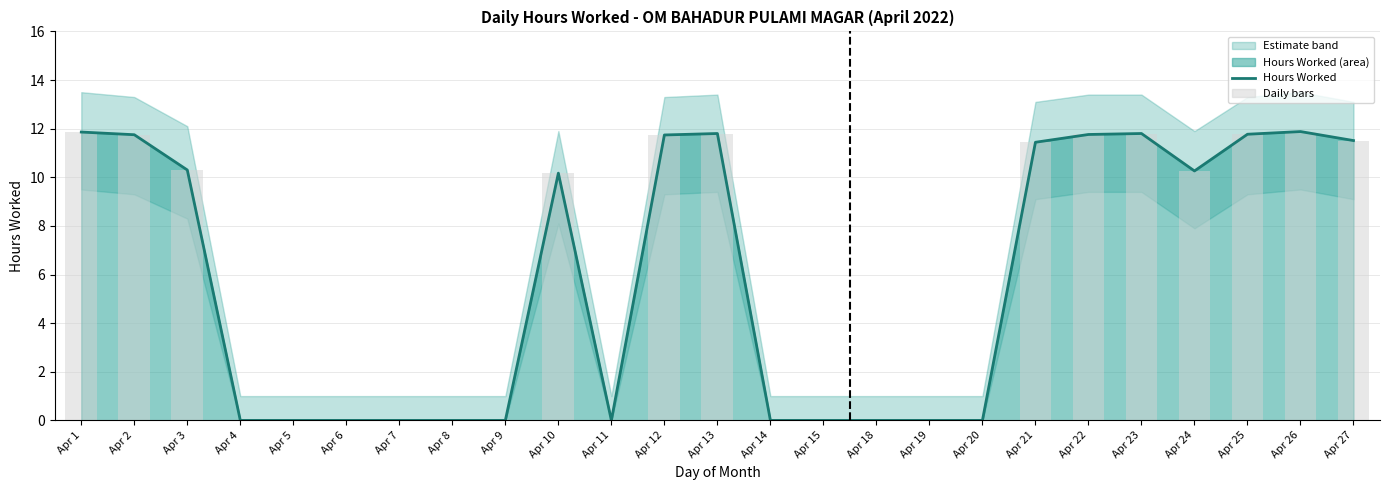

True or false: Daily bars has a value of 7.3 at Apr 1.

False